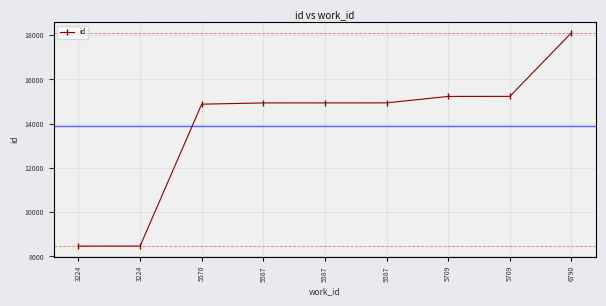

How many lines are shown in the chart?

1